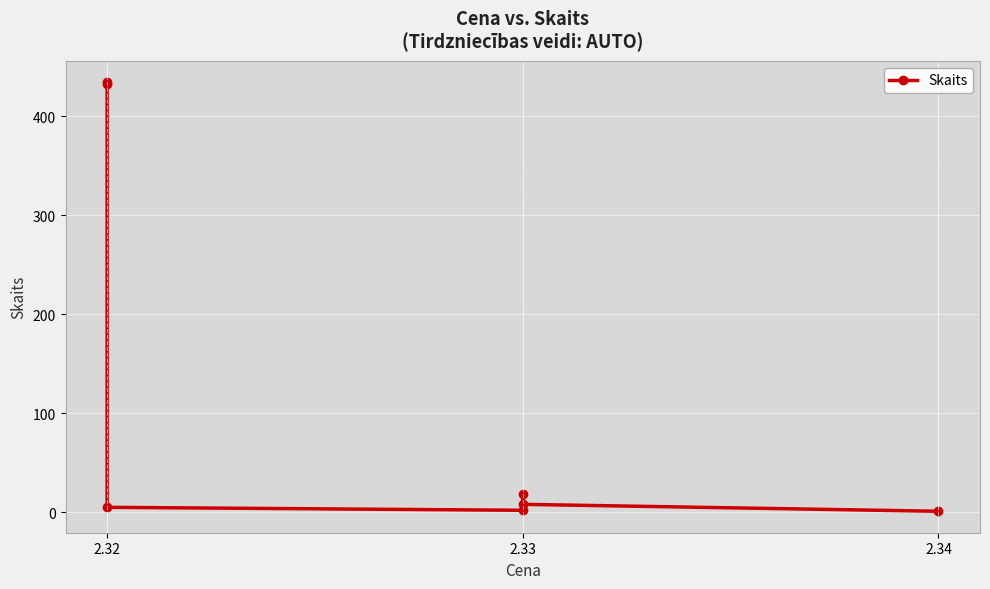

What is the difference between the second highest and second lowest values?

430